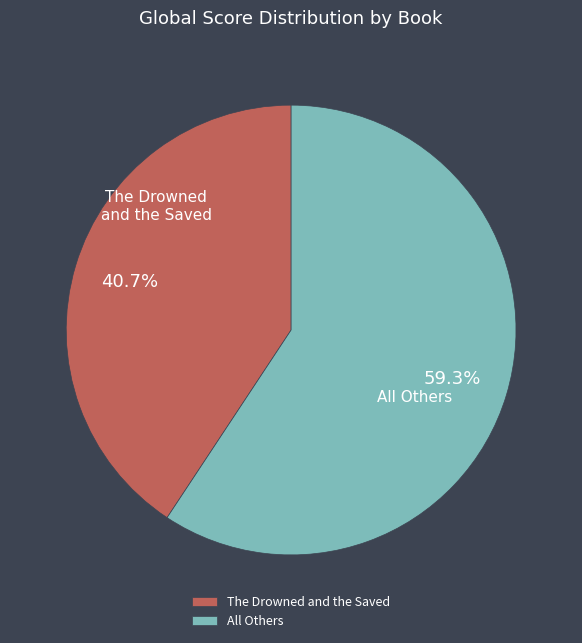

Which slice is the smallest?

The Drowned and the Saved